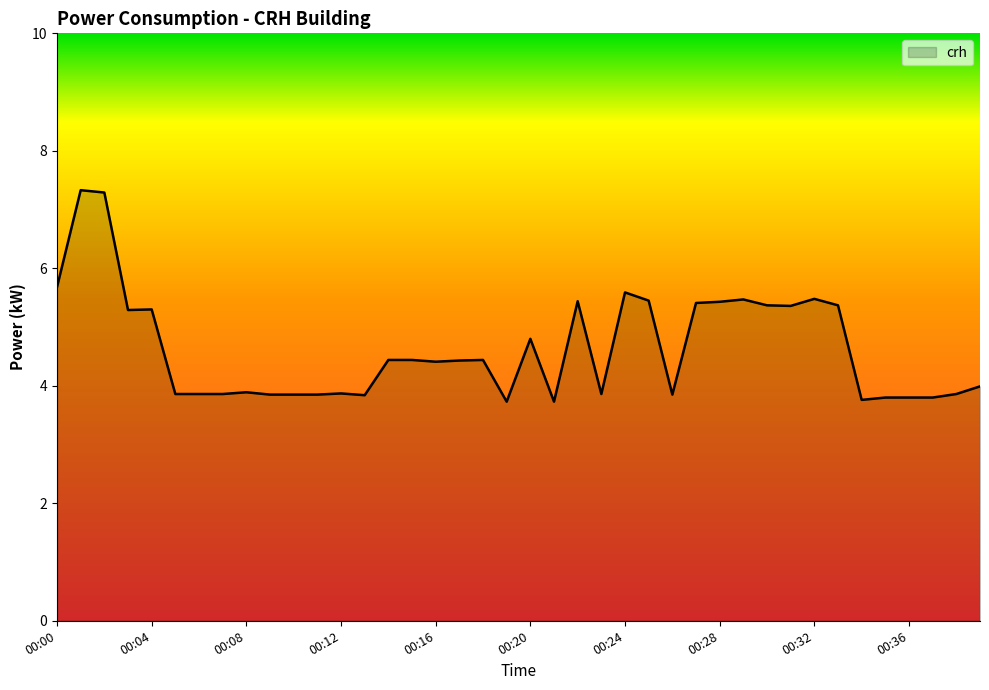

What is the minimum value shown in the chart?

3.7